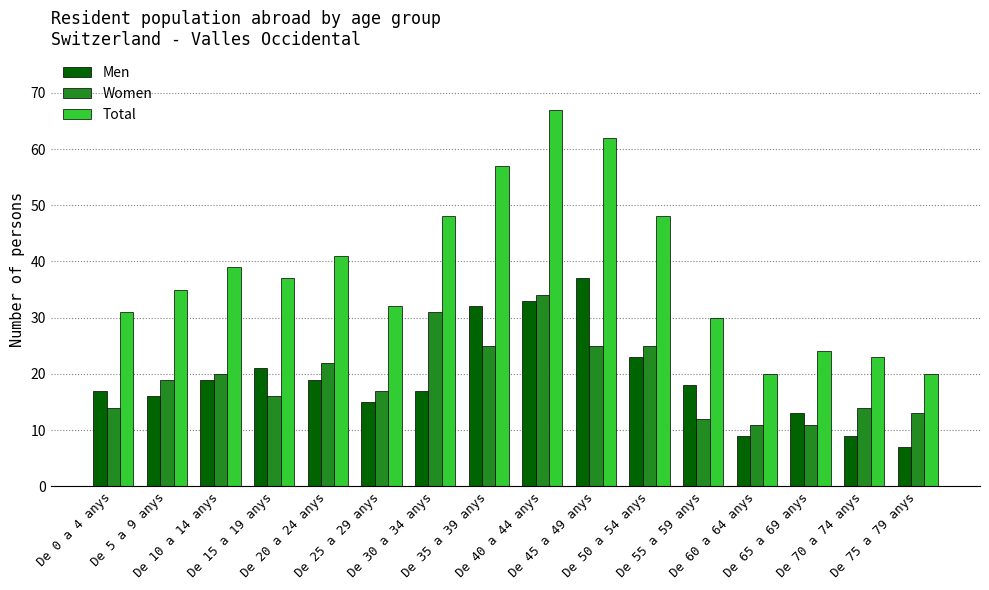

Count the number of categories in the chart.

16